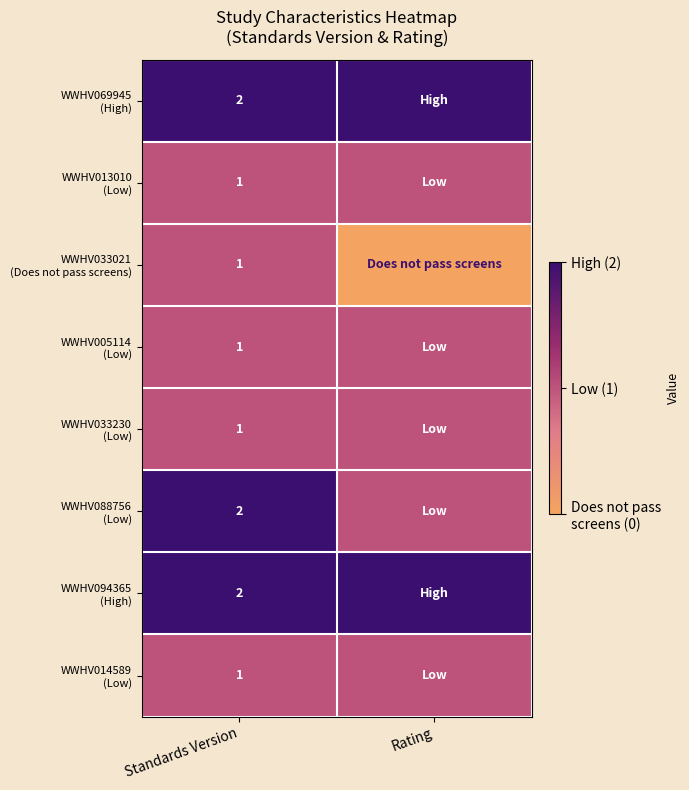

What value does the WWHV033230 (Low) series have at Standards Version?

1